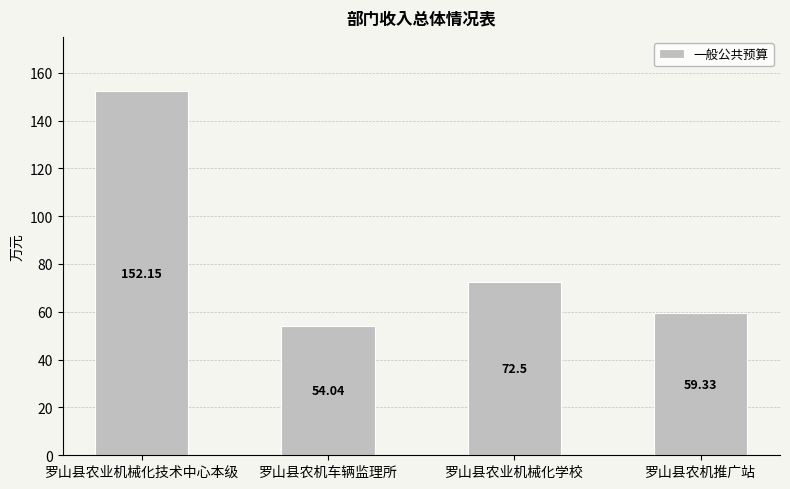

List the labels in order of value, smallest first.

罗山县农机车辆监理所, 罗山县农机推广站, 罗山县农业机械化学校, 罗山县农业机械化技术中心本级